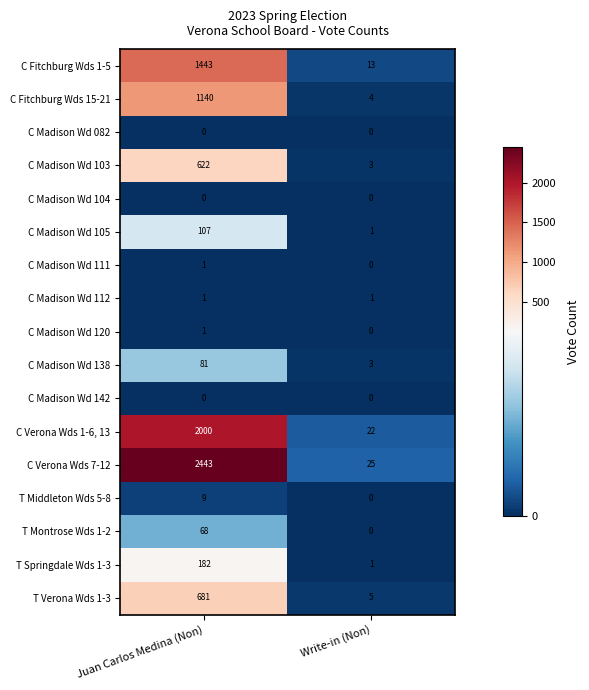

What is the total value across all series at Write-in (Non)?

78